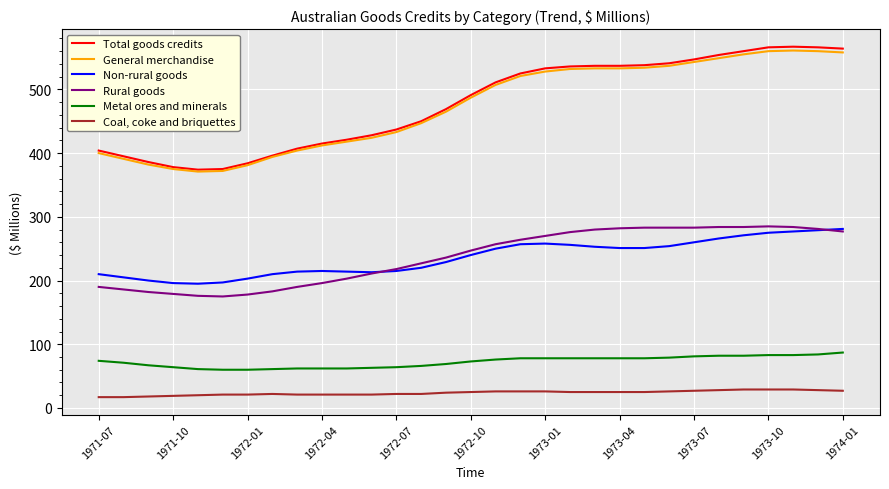

True or false: Non-rural goods and General merchandise cross at least once.

False